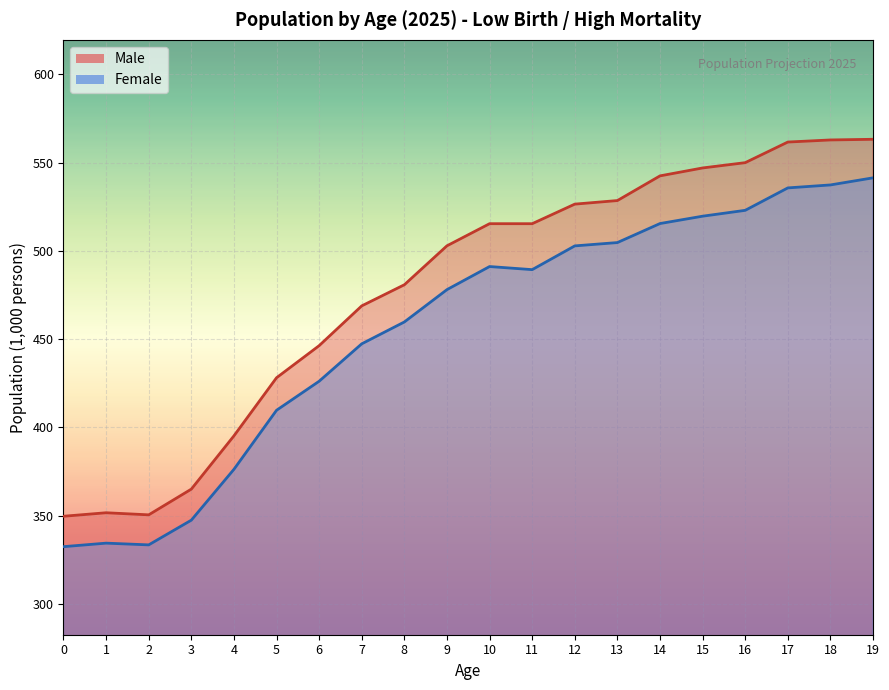

What is the difference between the maximum and minimum values in the Female series?

208.9